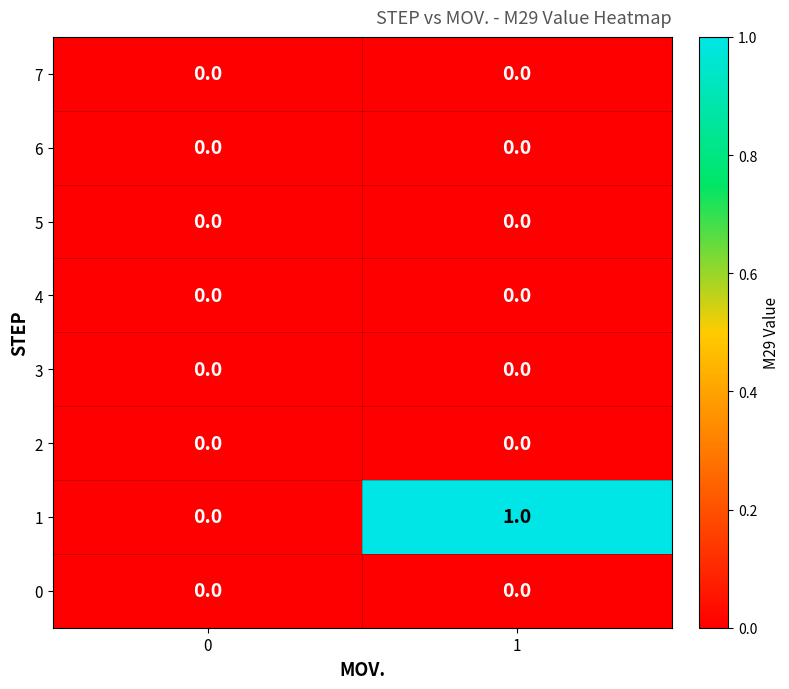

Which series has the widest spread of values?

1